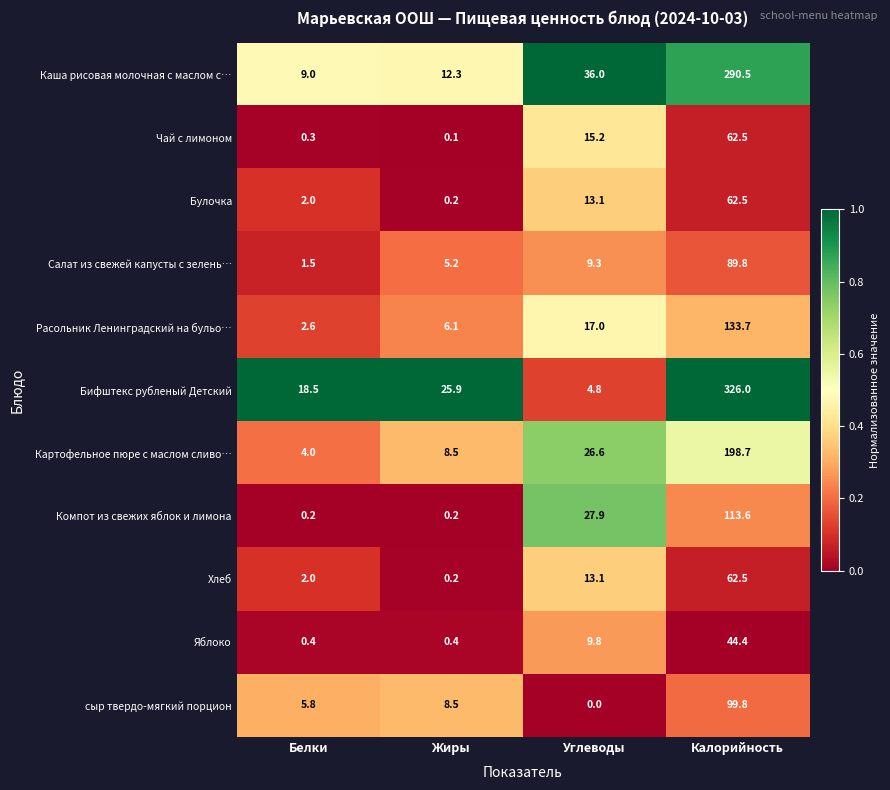

How many categories are shown in the chart?

4